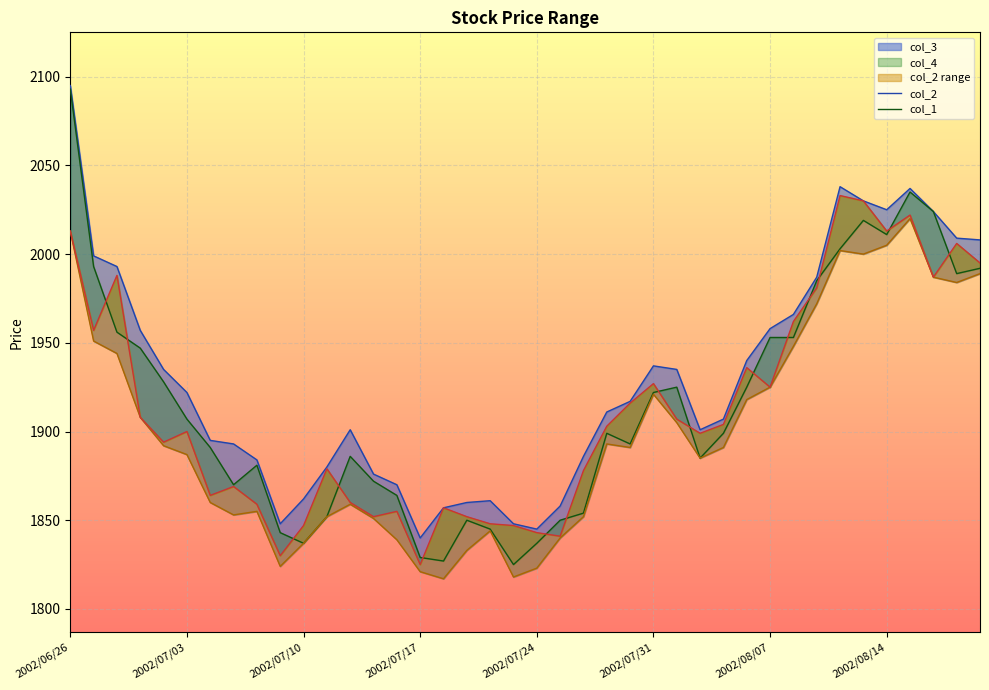

What position from the left is 14?

15